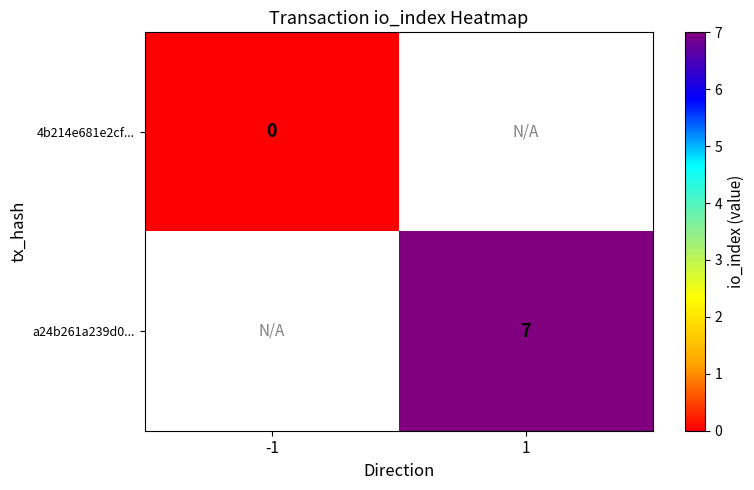

Between -1 and 1, which is larger?

1